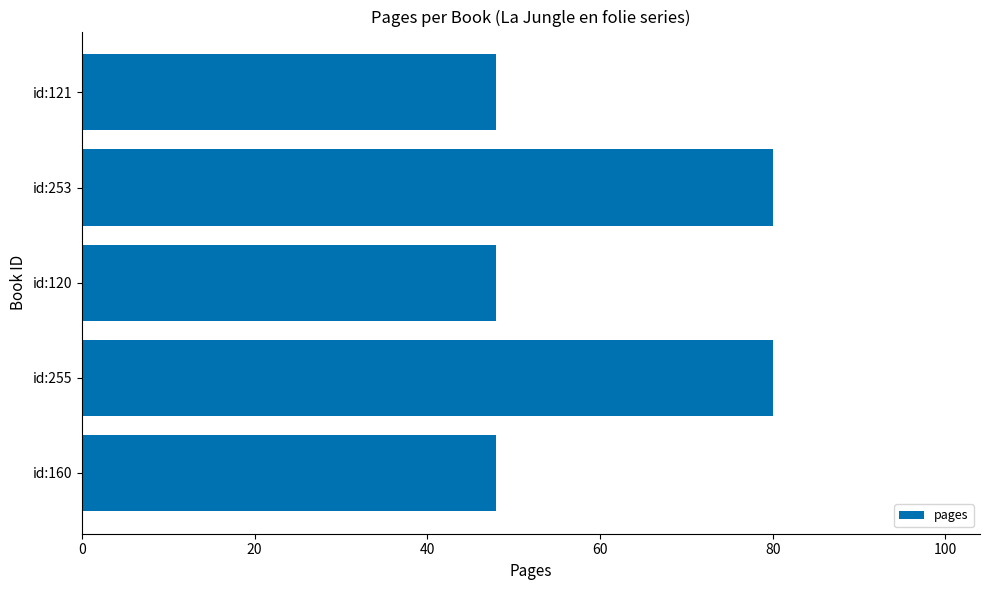

How many values are between 48 and 80?

5